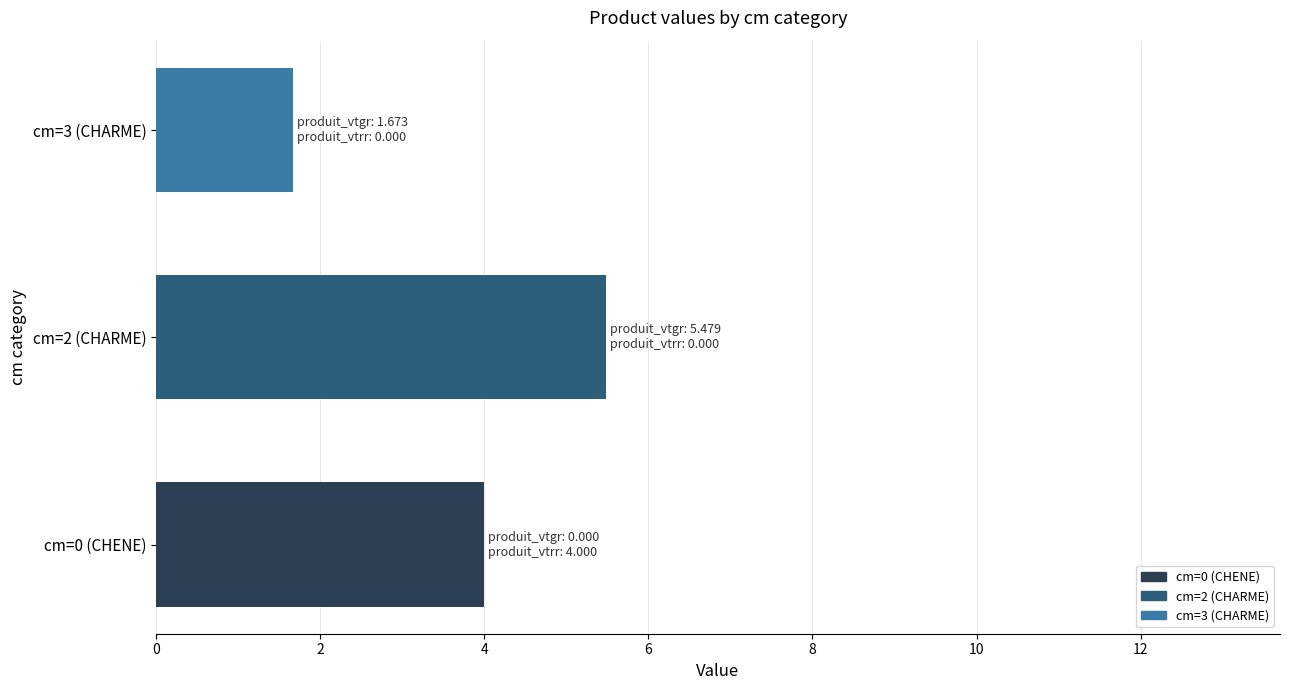

Does the chart contain stacked bars?

No